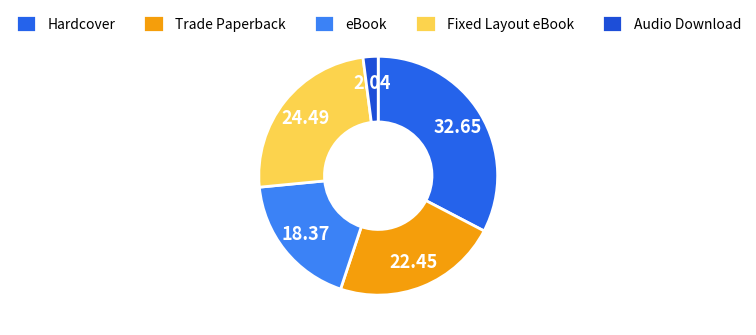

What portion of the pie excludes Fixed Layout eBook?

75.5%